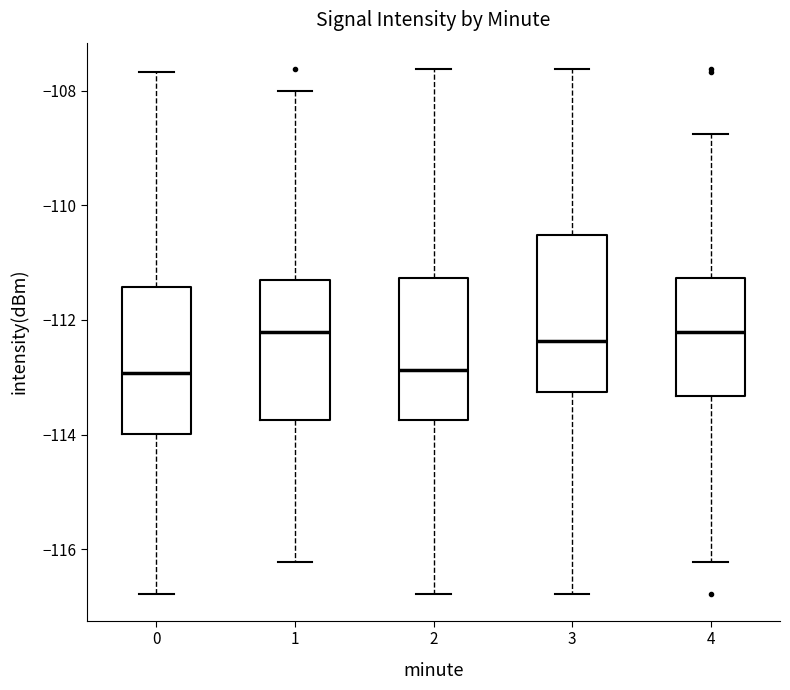

Where does the median line of the box at x = 0 sit on the y-axis? The values are not printed on the chart, so give them approximately, as read against the axis.

-113.0